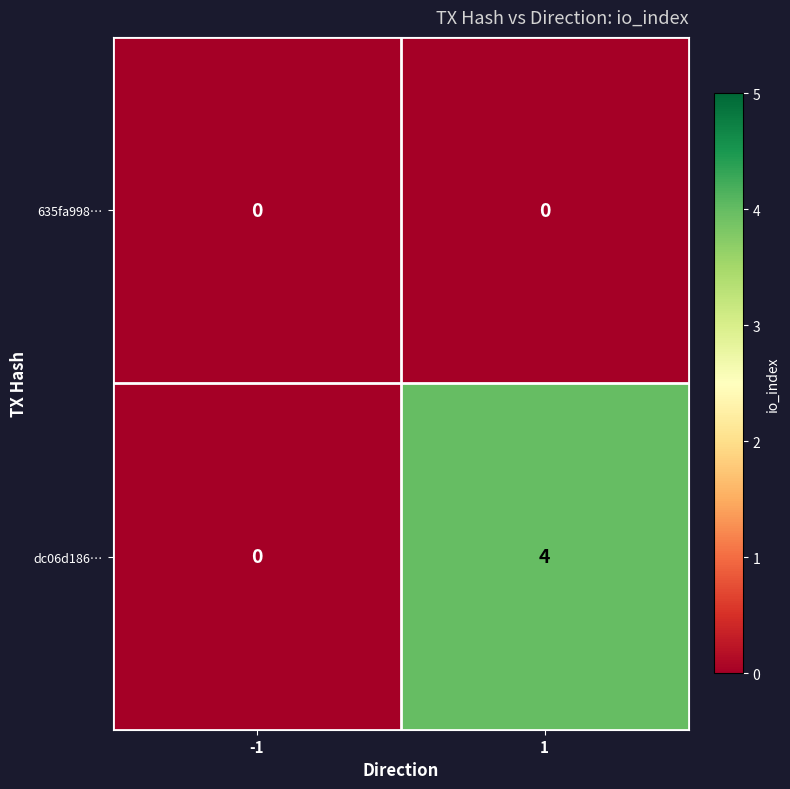

What is the difference between the maximum and minimum values in the dc06d186… series?

4